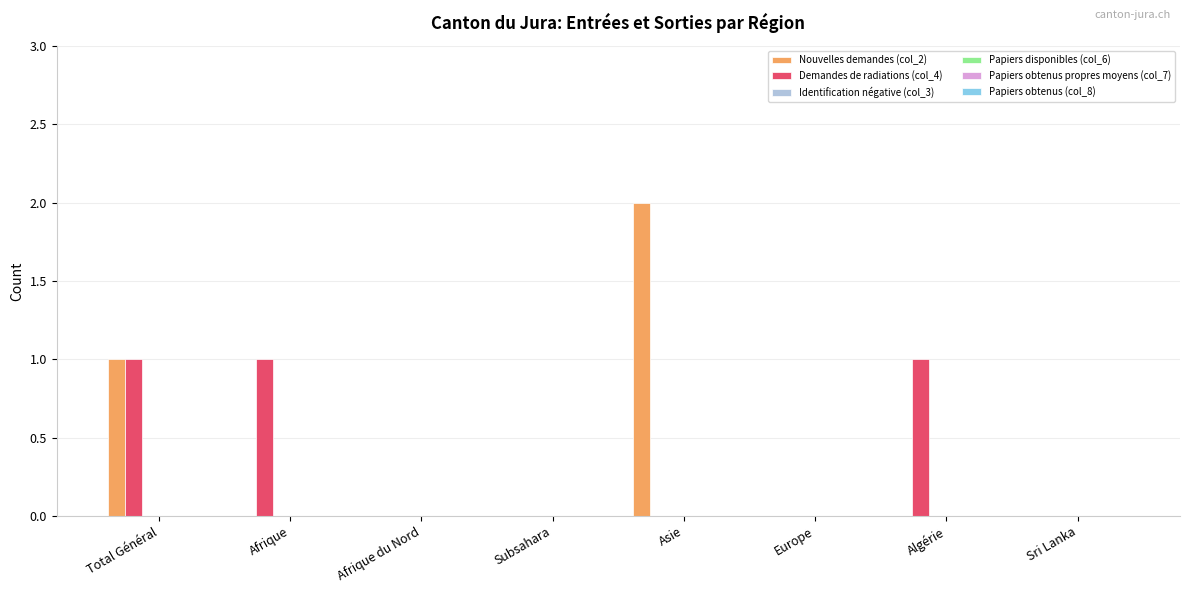

How many groups of bars are there?

8